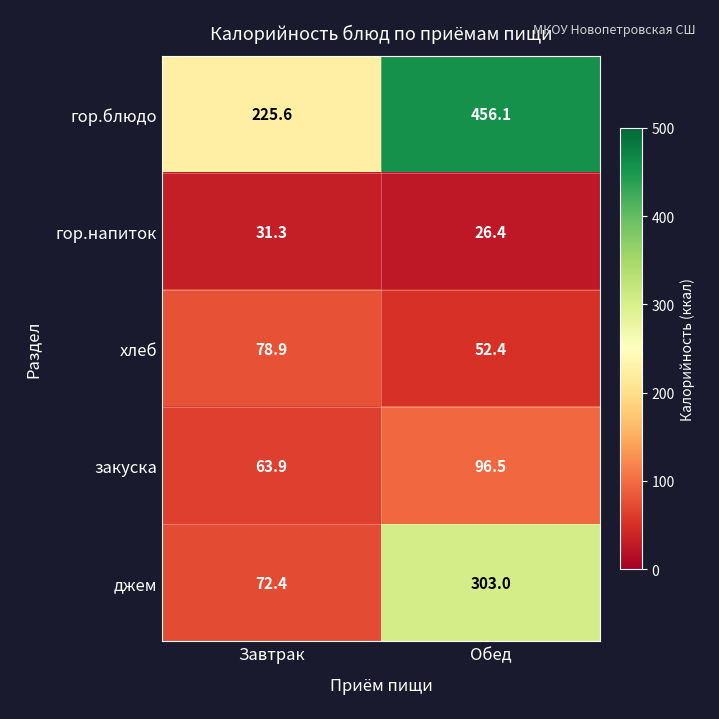

At which label does гор.блюдо first exceed 456?

Обед